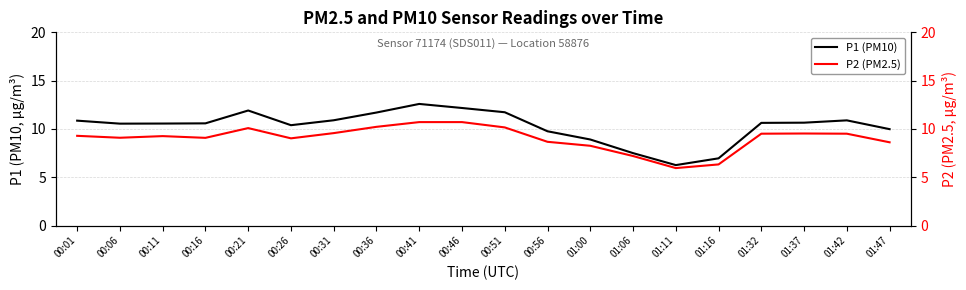

True or false: P2 (PM2.5) and P1 (PM10) cross at least once.

False